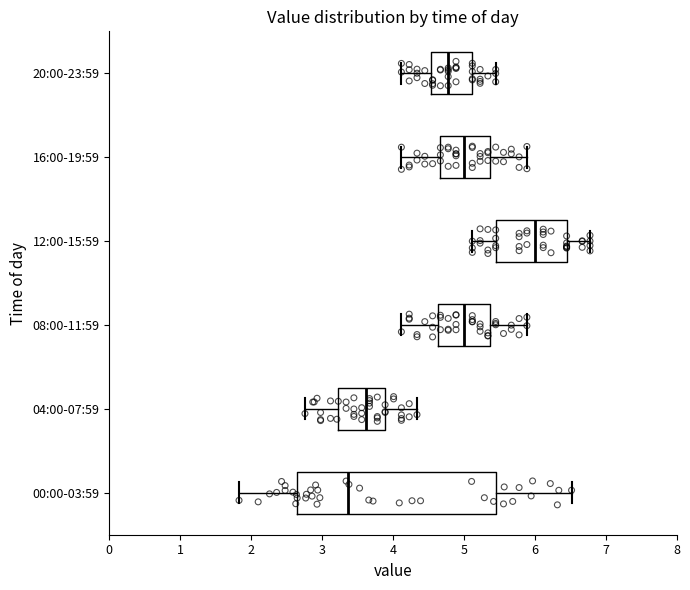

Where does the left whisker of the box for 04:00-07:59 end on the x-axis? The values are not printed on the chart, so give them approximately, as read against the axis.

2.8